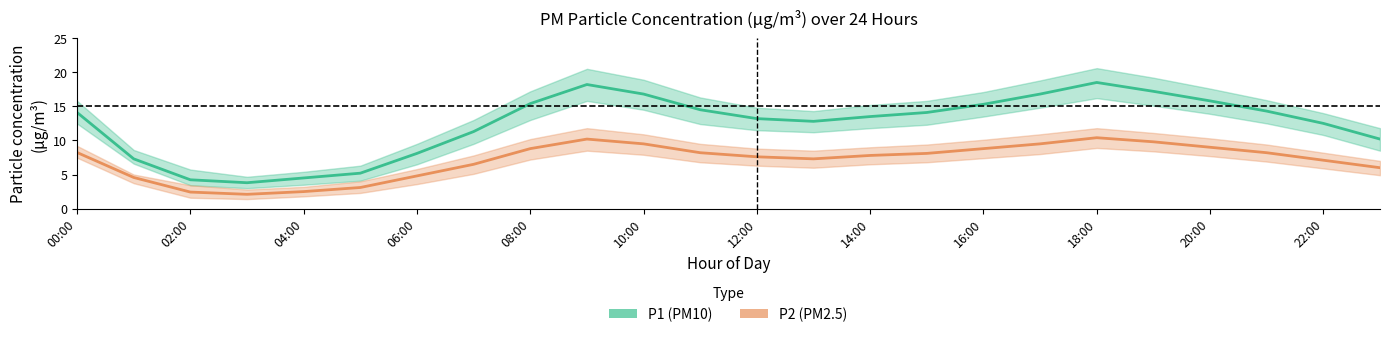

Between 04:00 and 14:00, which series saw the biggest shift?

P1 (PM10)